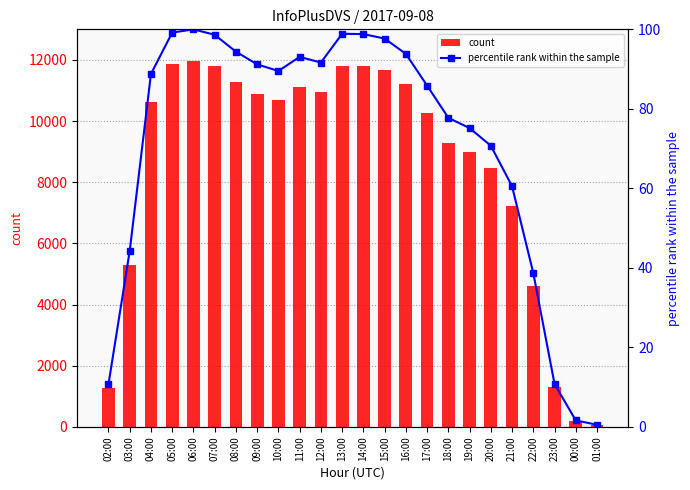

Are the bars horizontal?

No